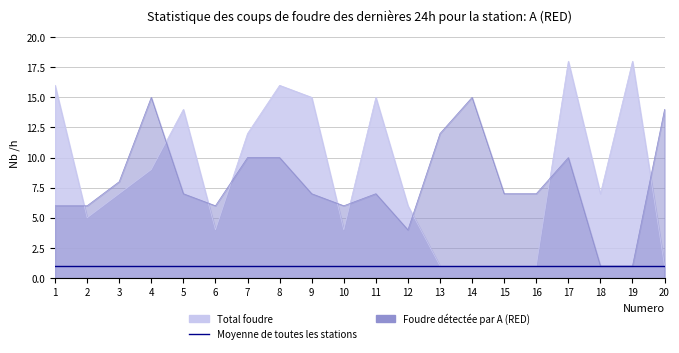

What is the difference between the C1 values at 13 and 11?

5